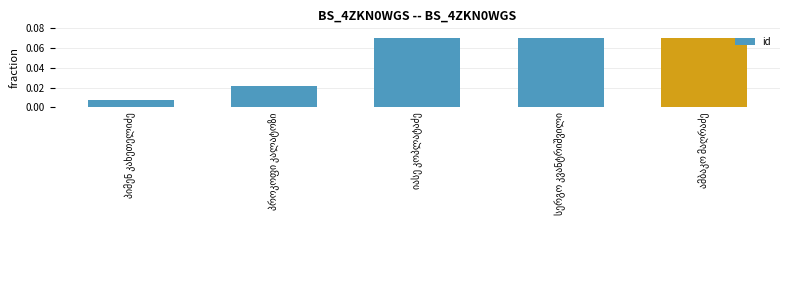

Count the values in the range 0 to 1.

5